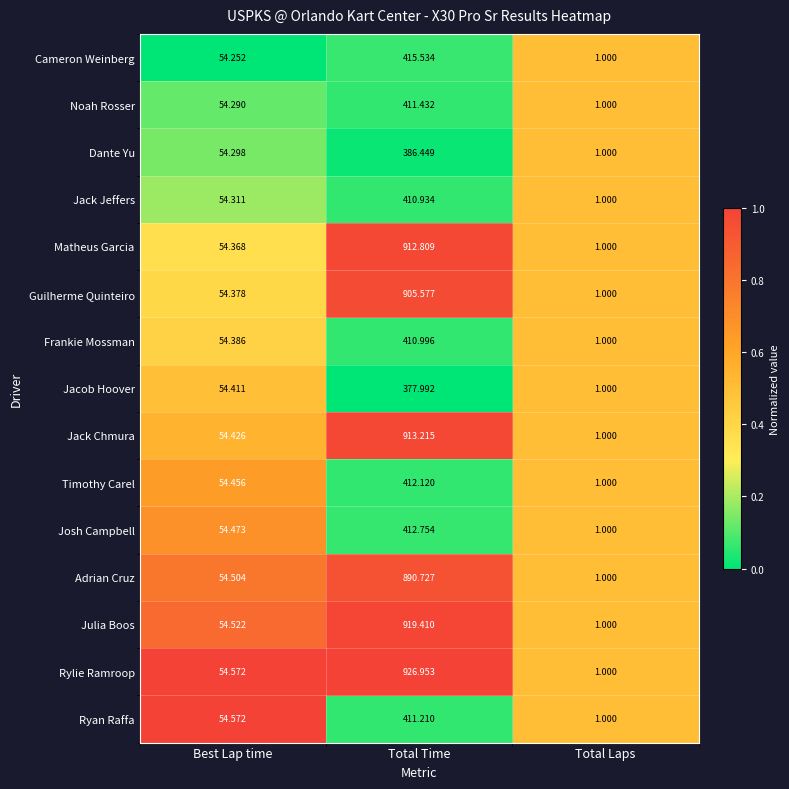

At which label does Guilherme Quinteiro reach its peak?

Total Time